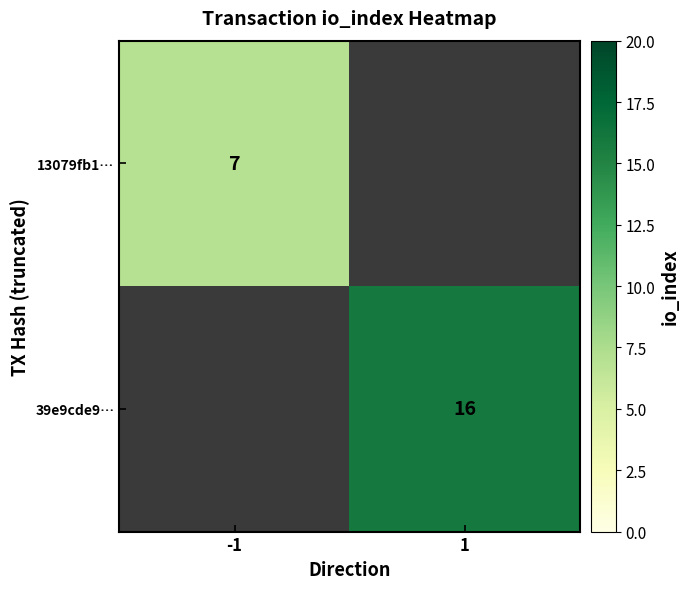

The 39e9cde9… series shows 16 at 1. True or false?

True